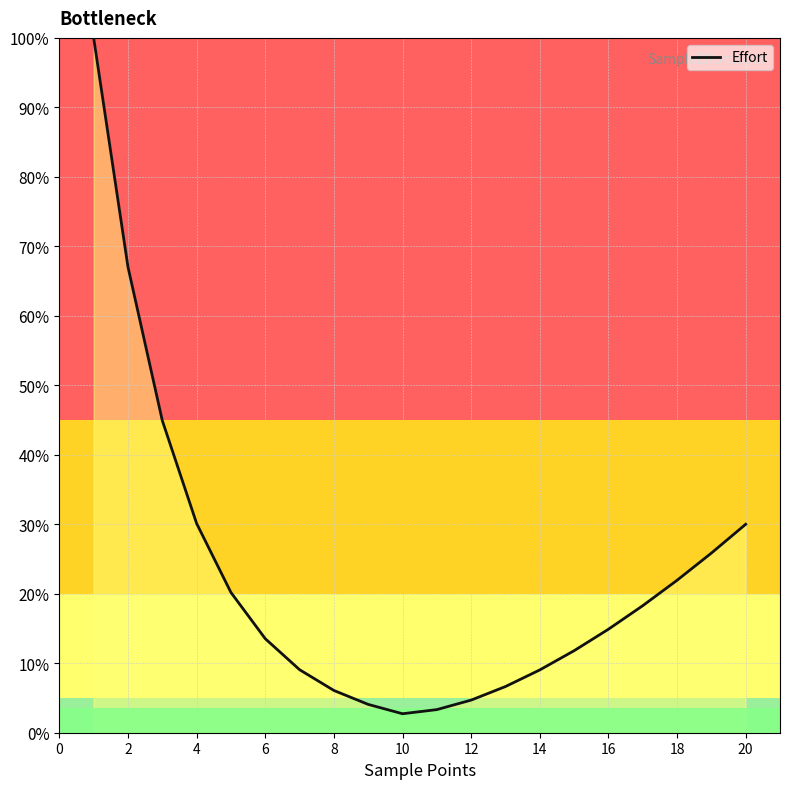

What is the smallest value displayed?

2.7